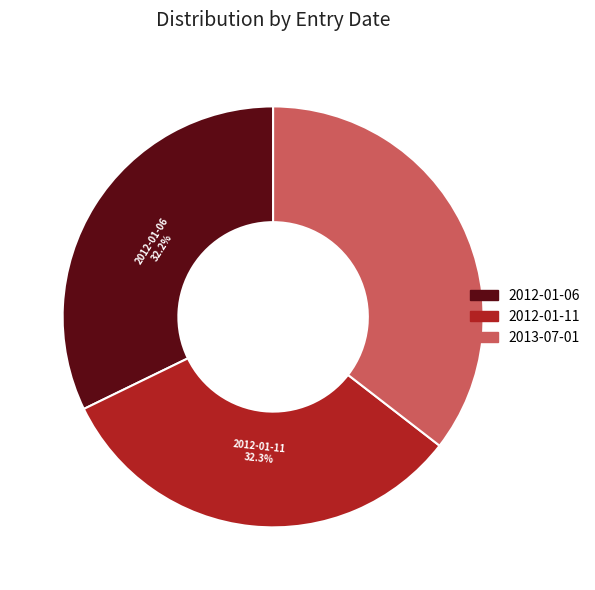

How much of the chart is everything except 2012-01-06?

67.8%